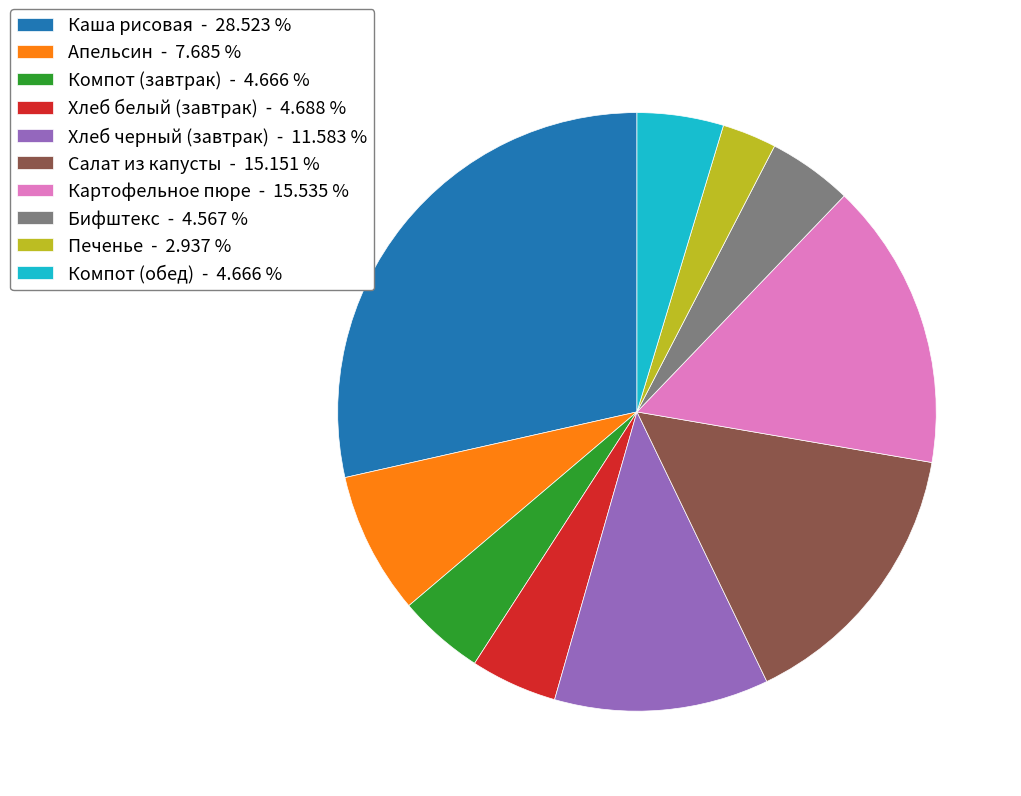

What is the largest slice in the pie chart?

Каша рисовая